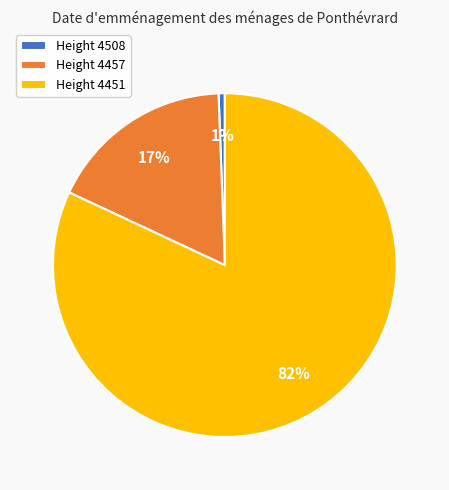

Does Height 4451 account for over 50% of the chart?

Yes